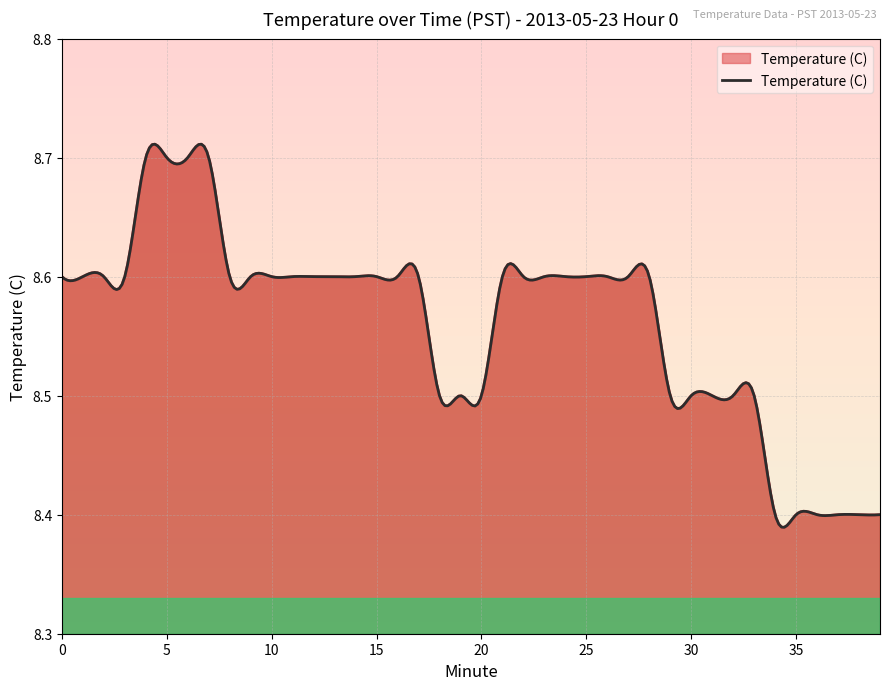

At which category does the chart reach its peak across all series?

4